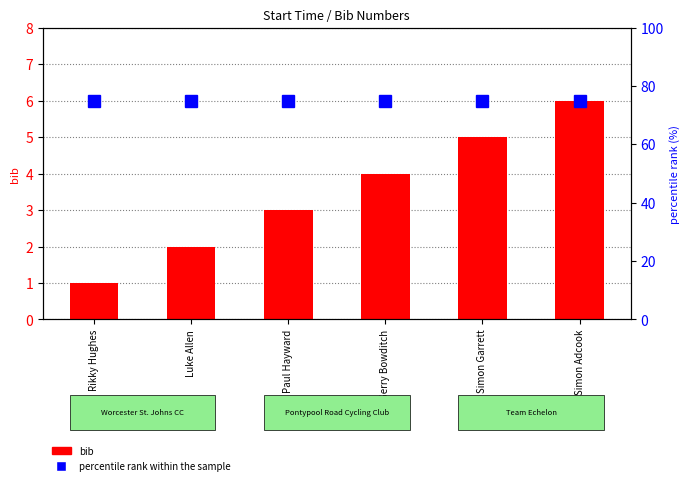

Reading right to left, what are all the values shown in this chart?

bib: 6	5	4	3	2	1
percentile rank within the sample: 75	75	75	75	75	75